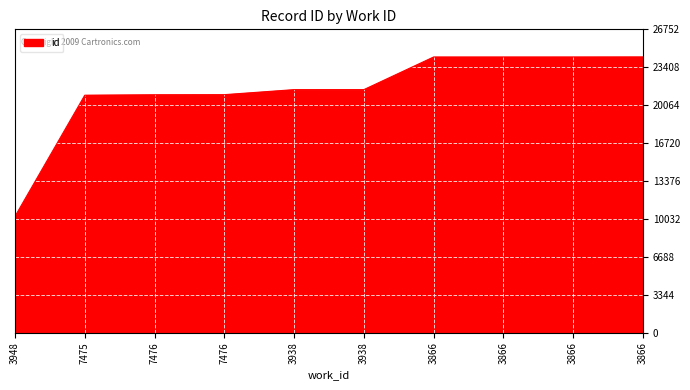

Which has a higher value, 3866 or 3866?

3866